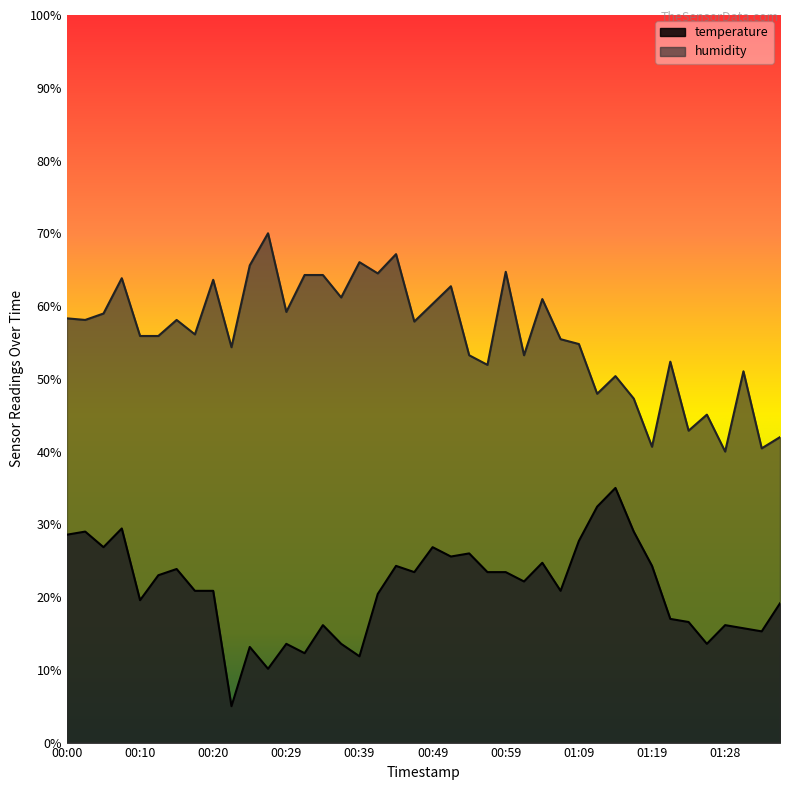

Between 00:37 and 00:39, which series saw the biggest shift?

humidity